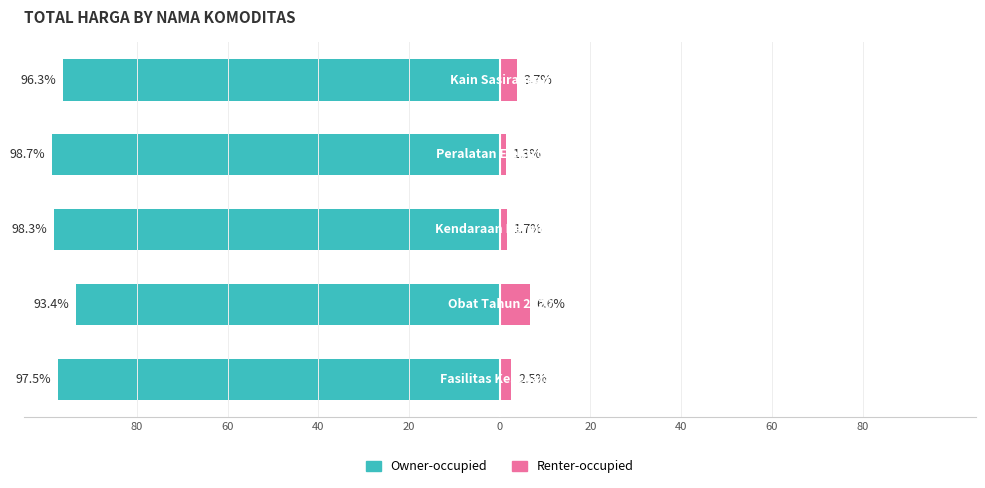

Reading left to right, extract all data points from this chart.

Owner-occupied: -97.5	-93.4	-98.3	-98.7	-96.3
Renter-occupied: 2.5	6.6	1.7	1.3	3.7